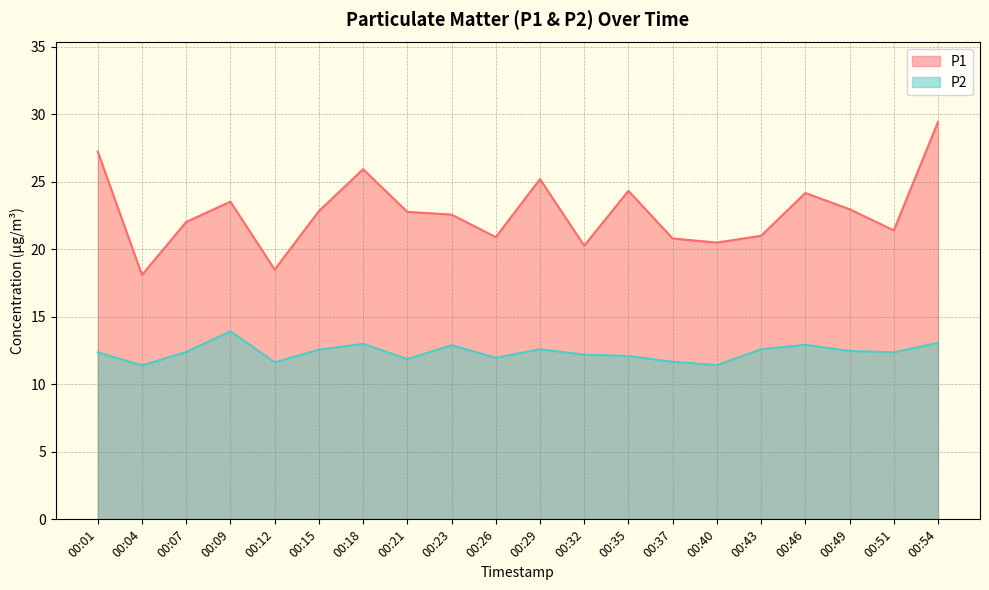

Where is the first local maximum for P1?

00:09